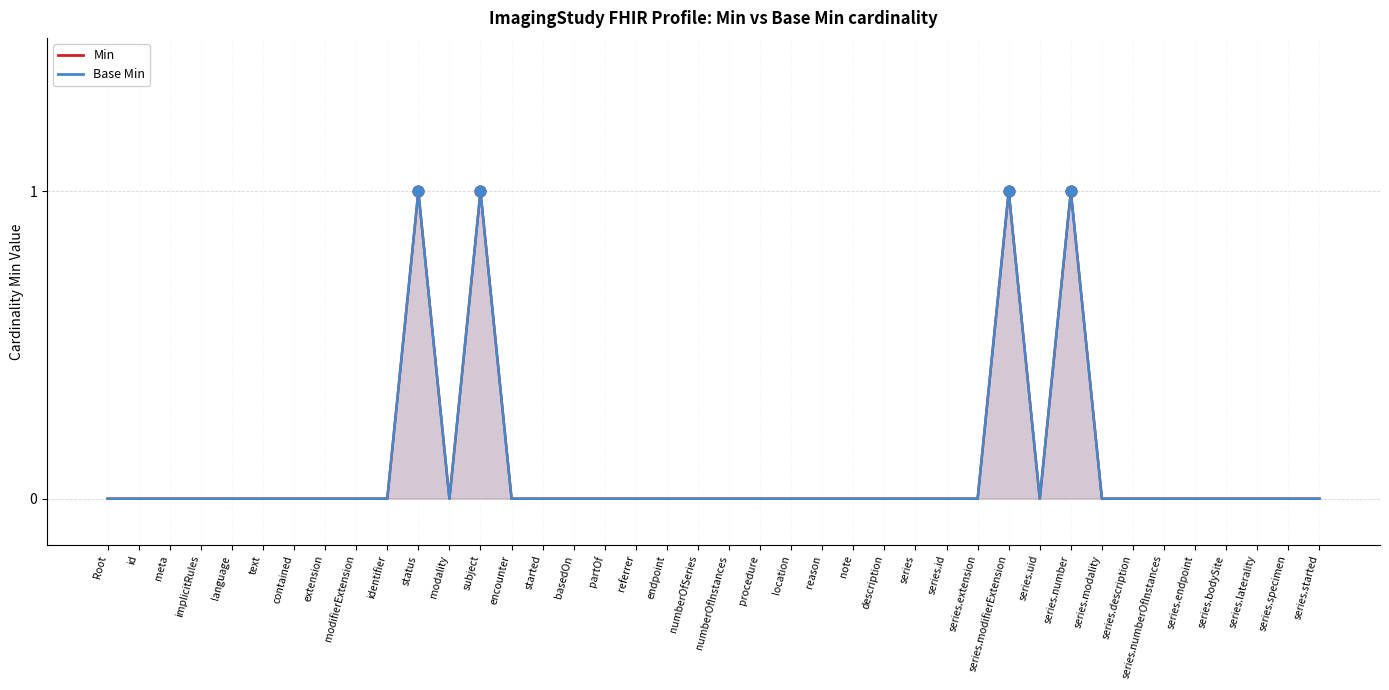

Which series contains the highest Y value?

Min